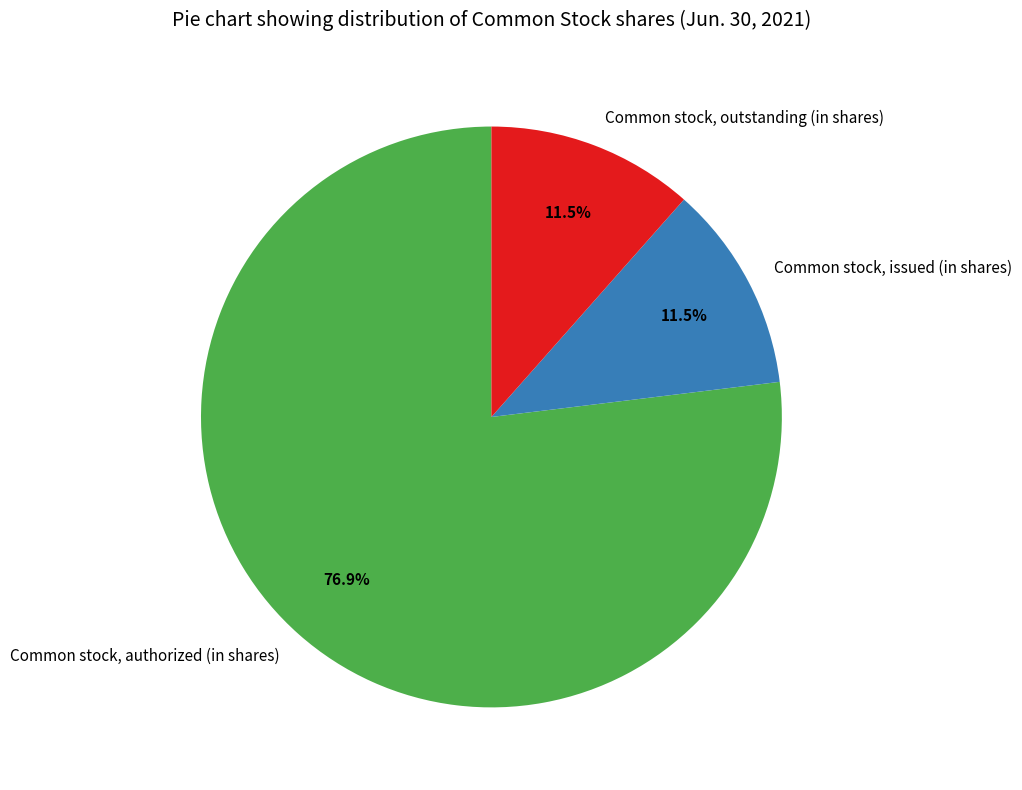

Between Common stock, authorized (in shares) and Common stock, outstanding (in shares), which is larger?

Common stock, authorized (in shares)